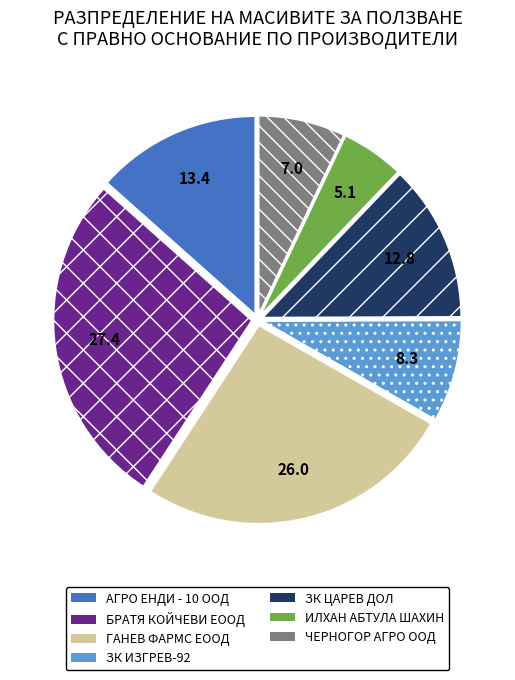

Count the number of slices in the pie.

7